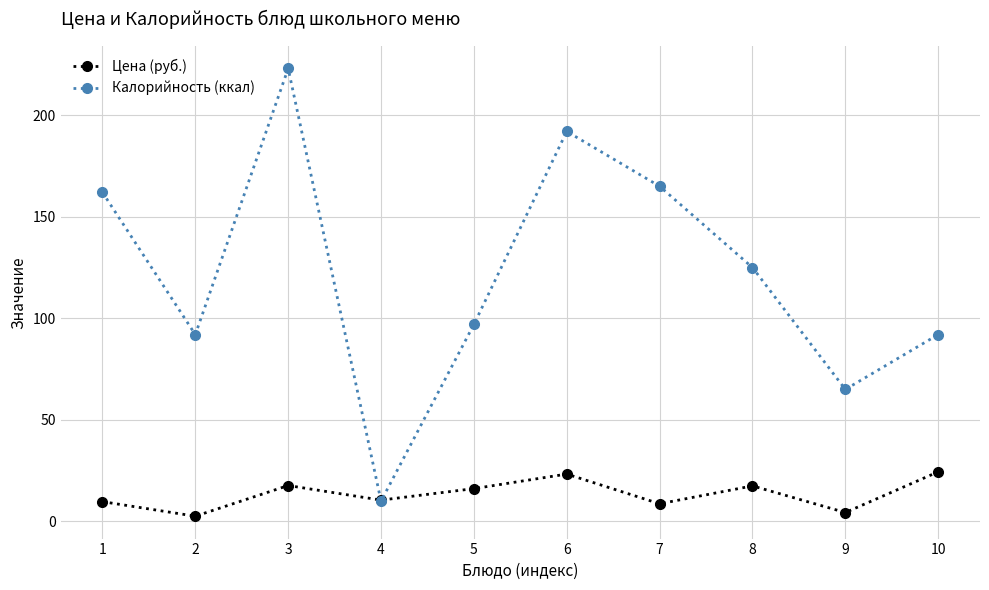

What is the spread (max minus min) of values at 8?

107.5